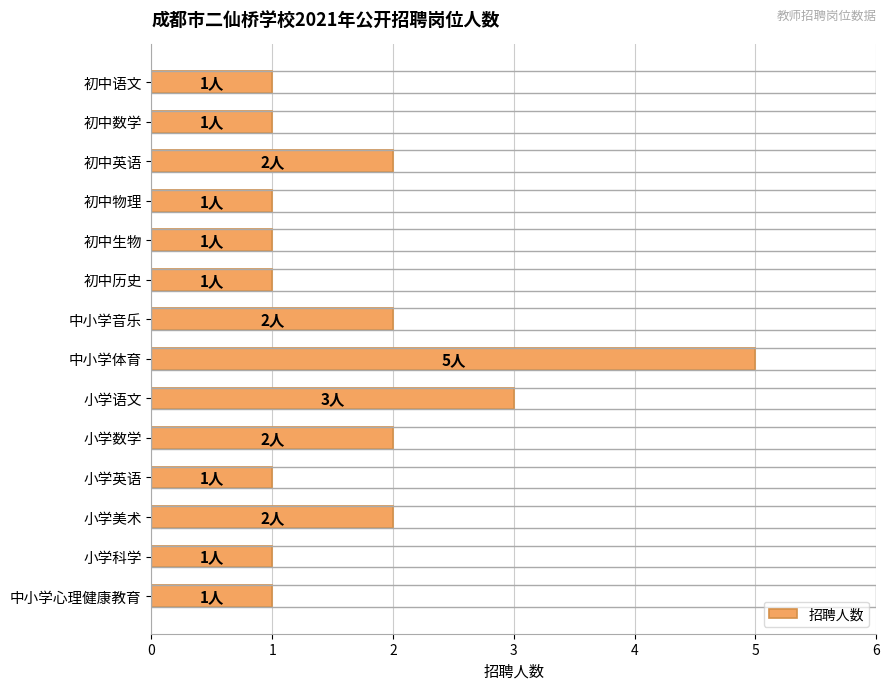

What is the value of the 8th bar from the top?

5